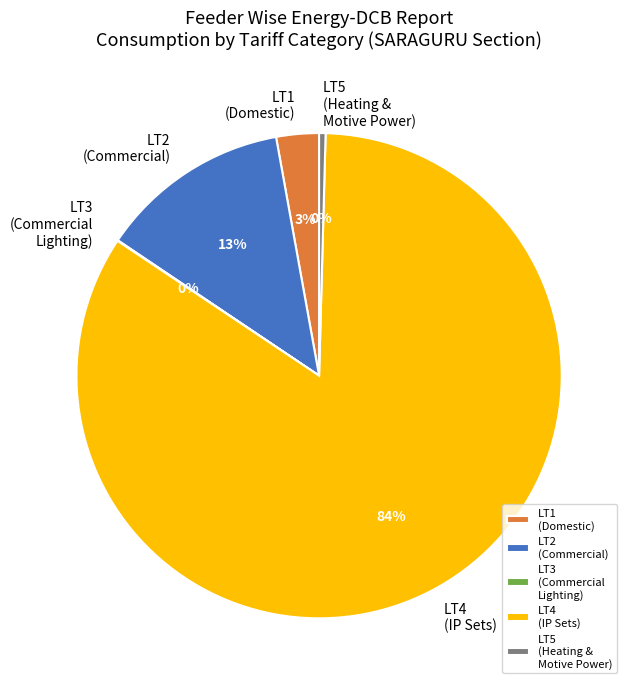

Between LT1 (Domestic) and LT4 (IP Sets), which is larger?

LT4 (IP Sets)